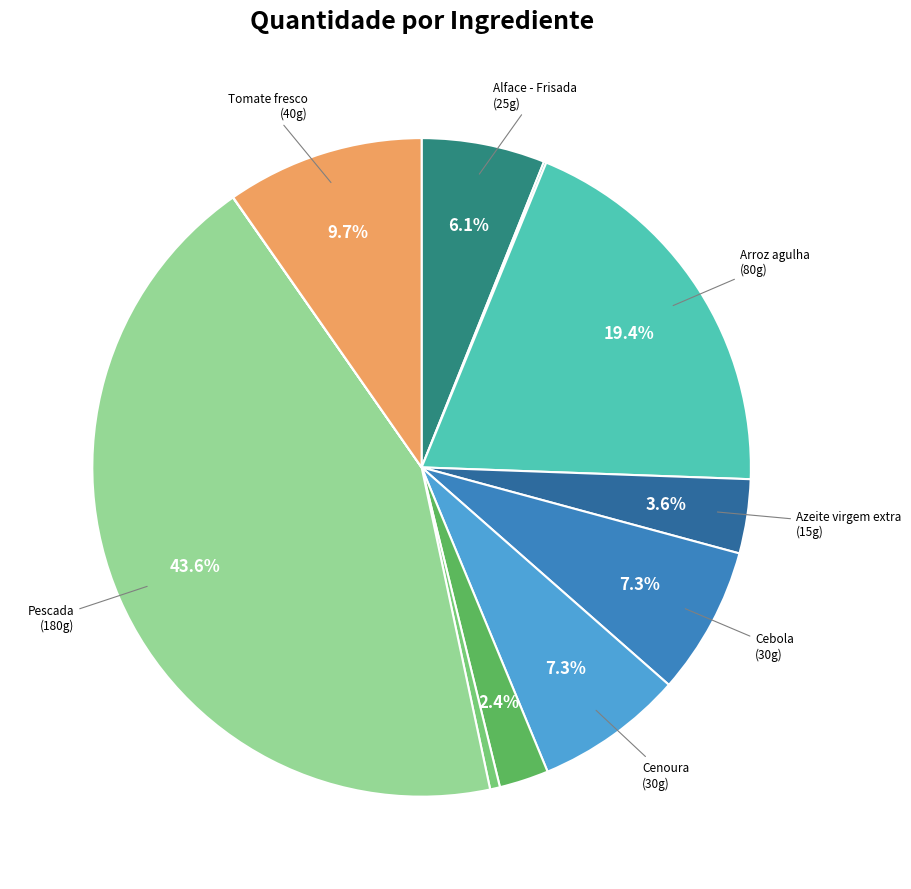

Does any single category account for the majority?

No